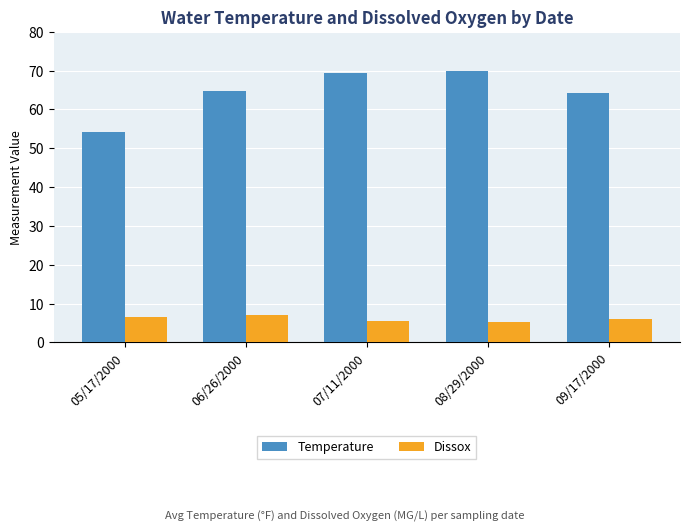

What is the sum of the Dissox values at 08/29/2000 and 06/26/2000?

12.1